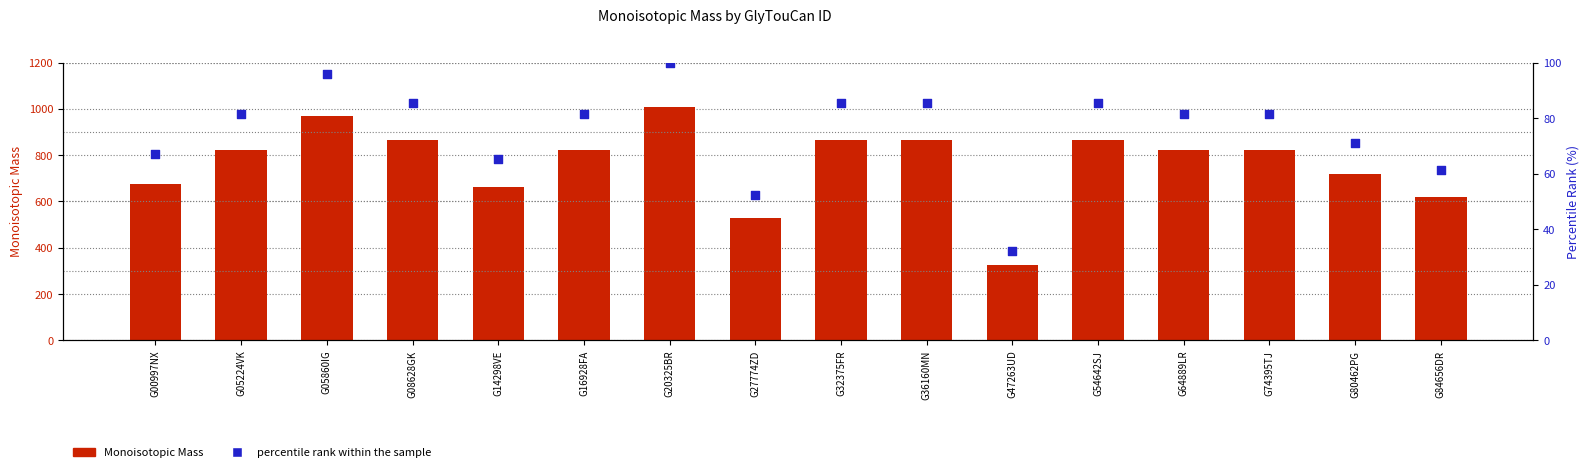

What is the total value across all series at G54642SJ?

948.8